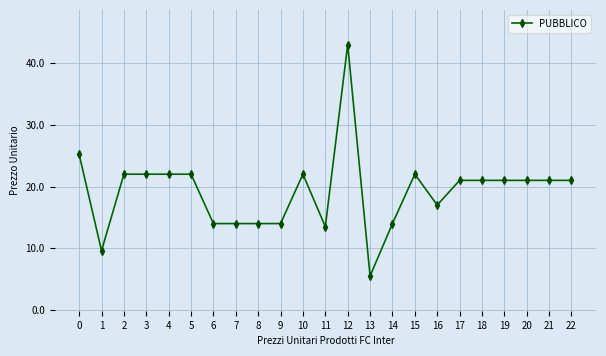

Does the chart have visible grid lines?

Yes